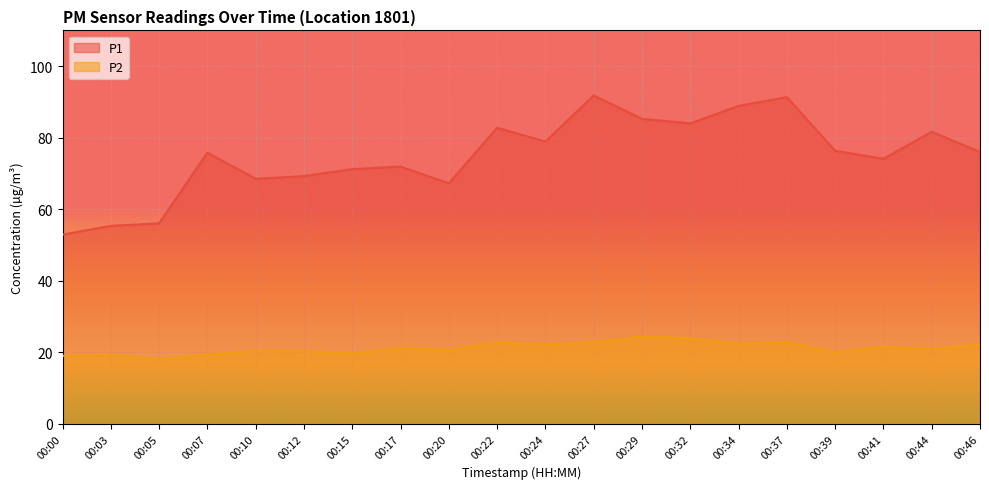

Reading left to right, list all the values displayed in this chart.

P1: 52.9	55.3	56.0	75.8	68.5	69.2	71.2	71.9	67.2	82.8	78.9	91.8	85.3	84.0	88.9	91.3	76.3	74.1	81.6	76.0
P2: 19.0	19.2	18.0	19.4	20.4	20.3	19.6	21.2	20.6	22.9	22.1	22.8	24.3	23.9	22.4	22.9	20.0	21.5	21.0	22.1